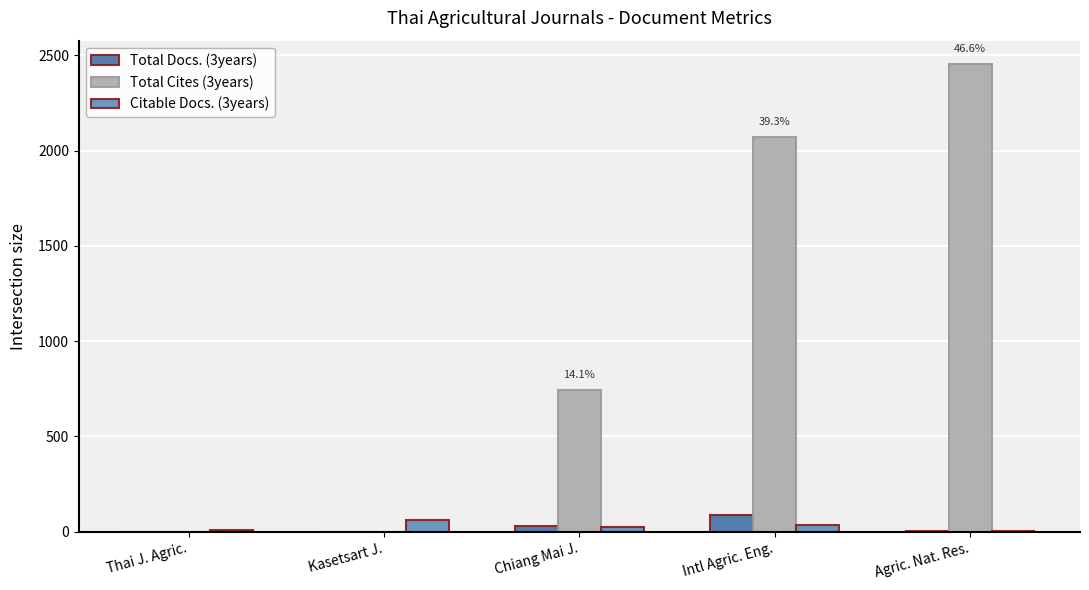

How many categories are shown in the chart?

5